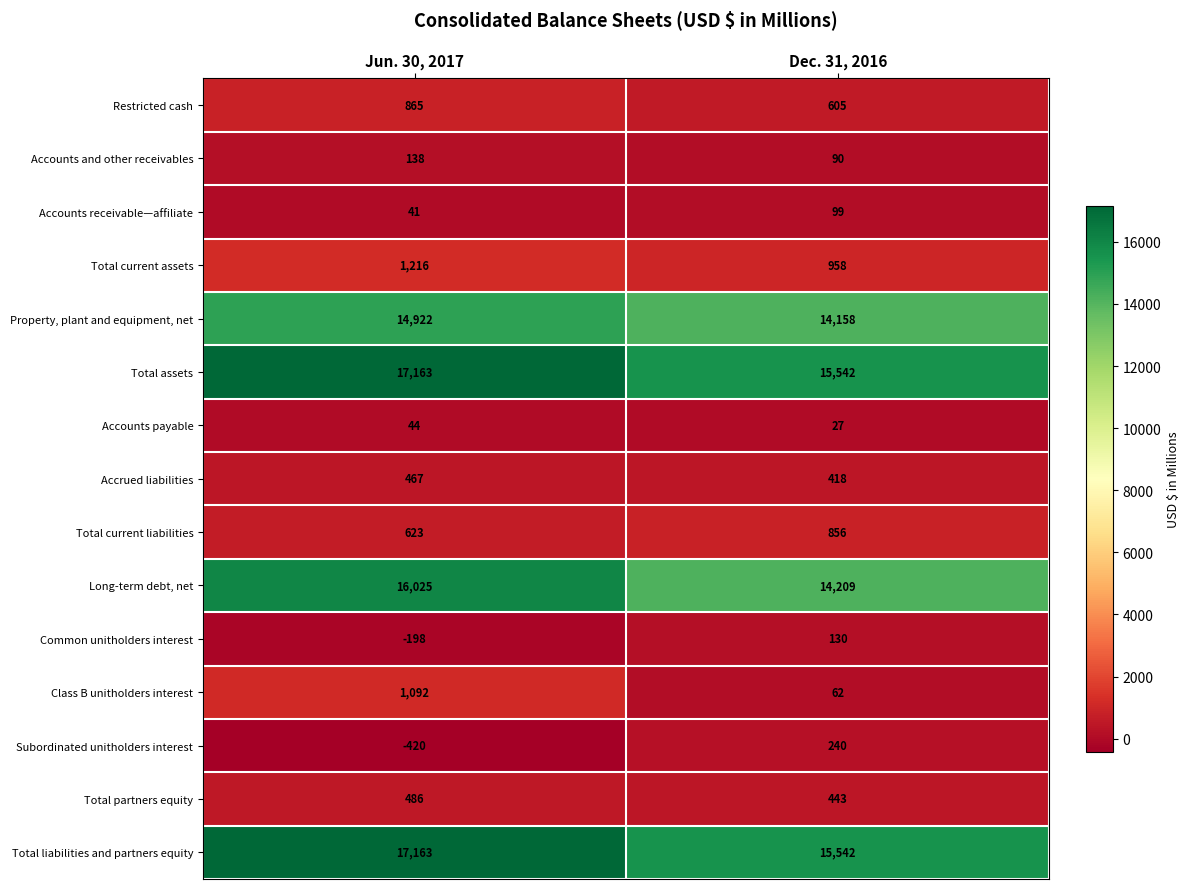

At which label does Restricted cash reach its peak?

Jun. 30, 2017